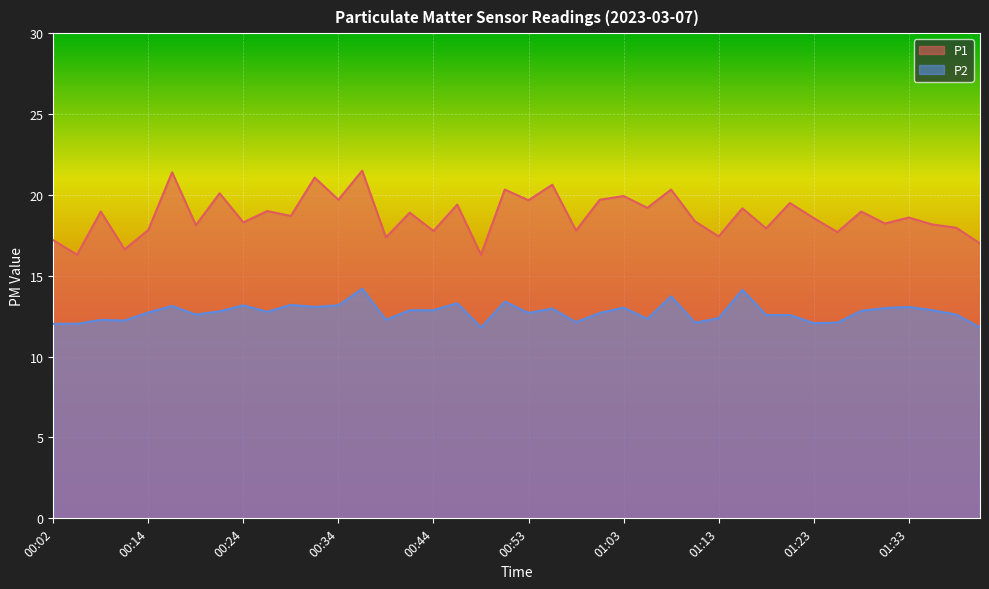

Which category has the highest value in the P2 series?

00:36